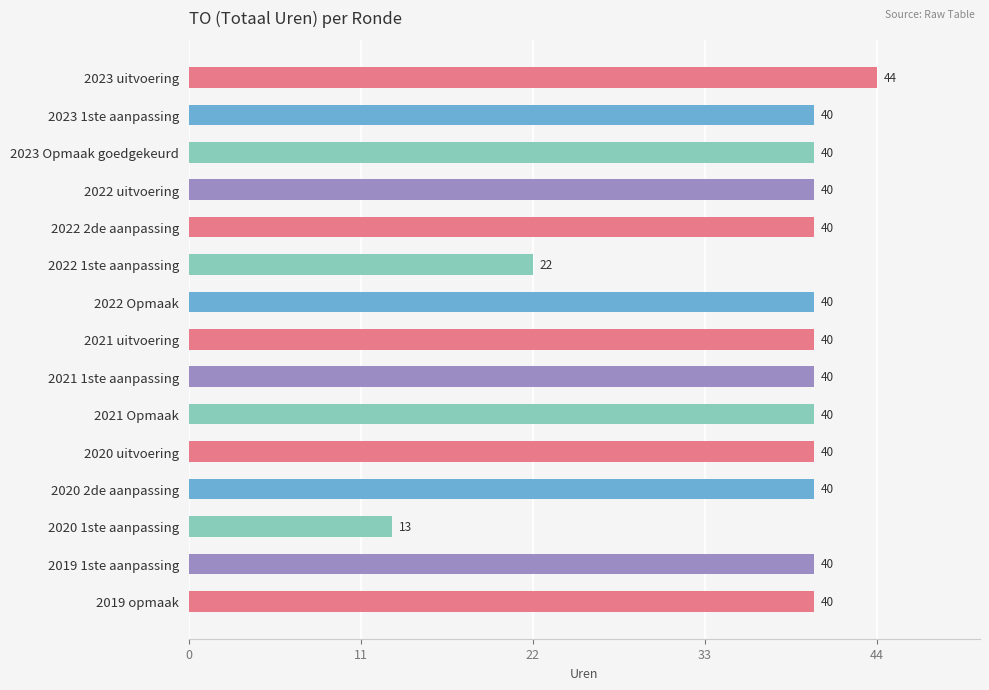

Which category has the lowest value across all series?

2020 1ste aanpassing